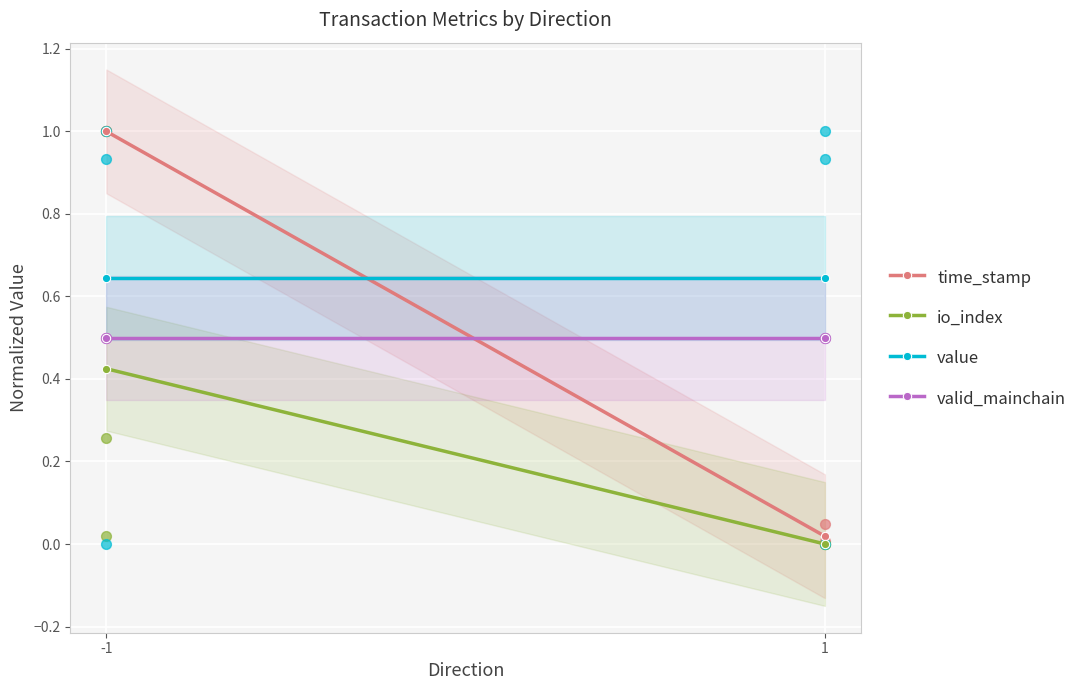

What is the total value across all series at 1?

1.2